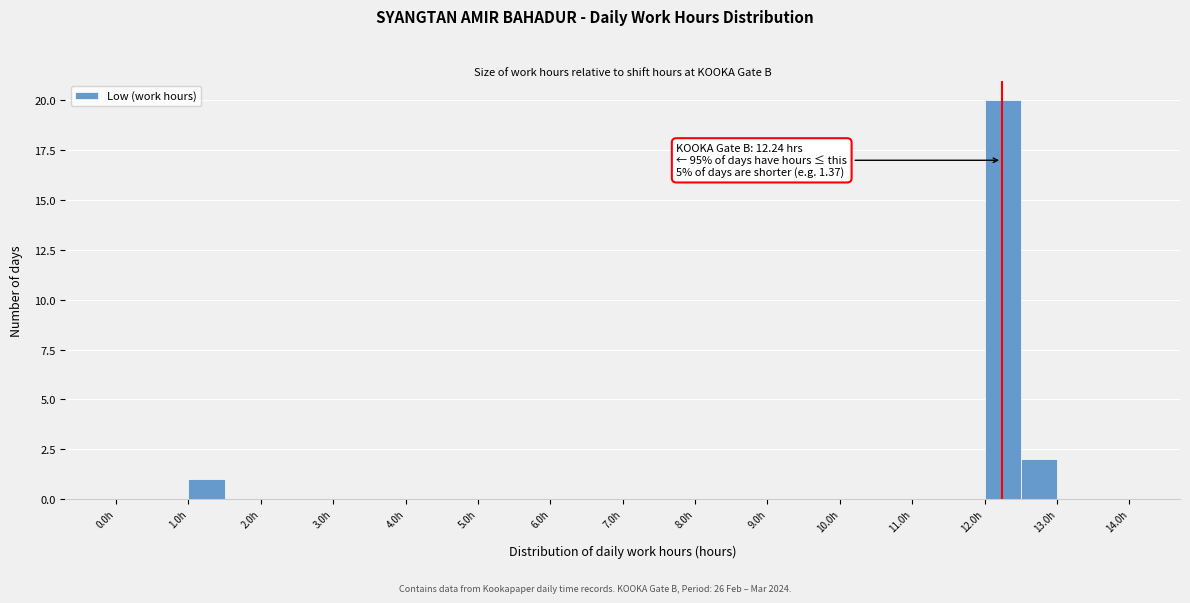

Over which range of the x-axis is the bar tallest?

12.0 to 12.5